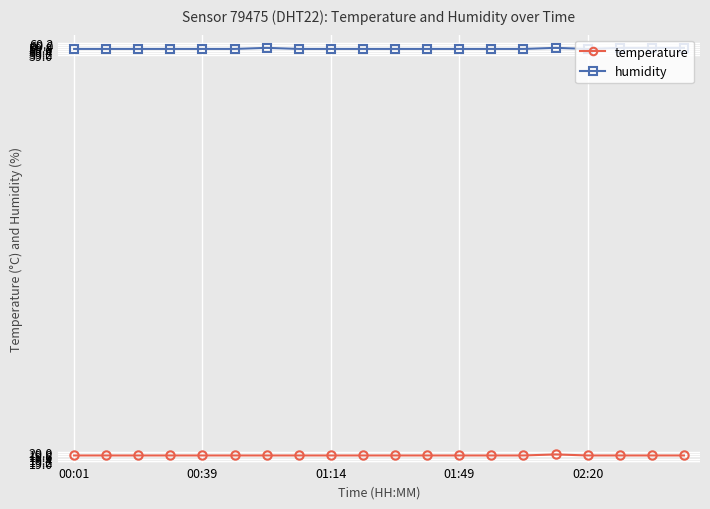

True or false: temperature and humidity cross at least once.

False